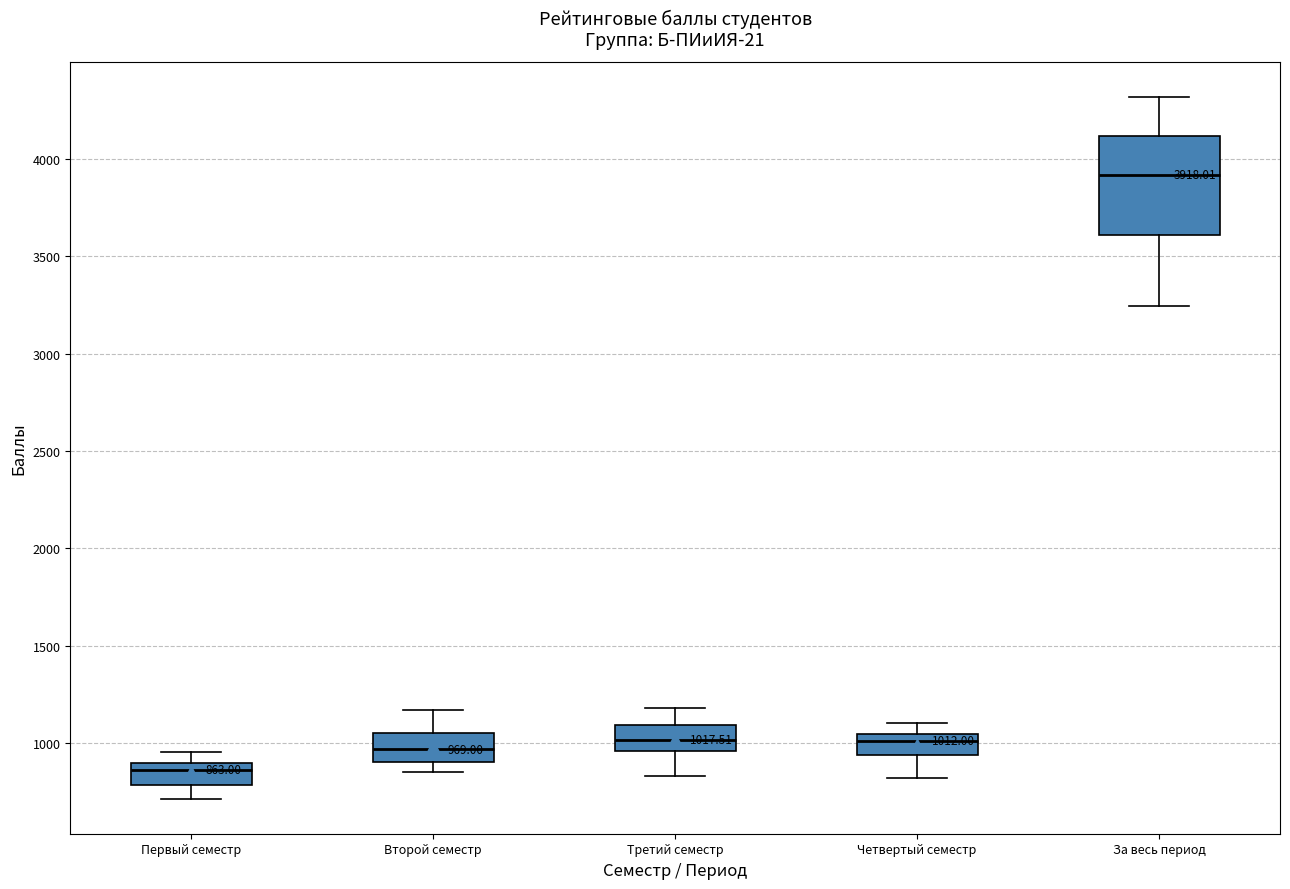

Which box is the tallest, from its lower edge to its upper edge?

За весь период